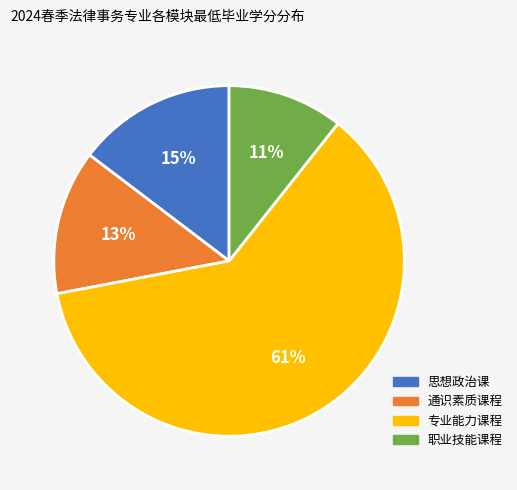

What percentage is the 通识素质课程 slice, to the nearest percent?

13%